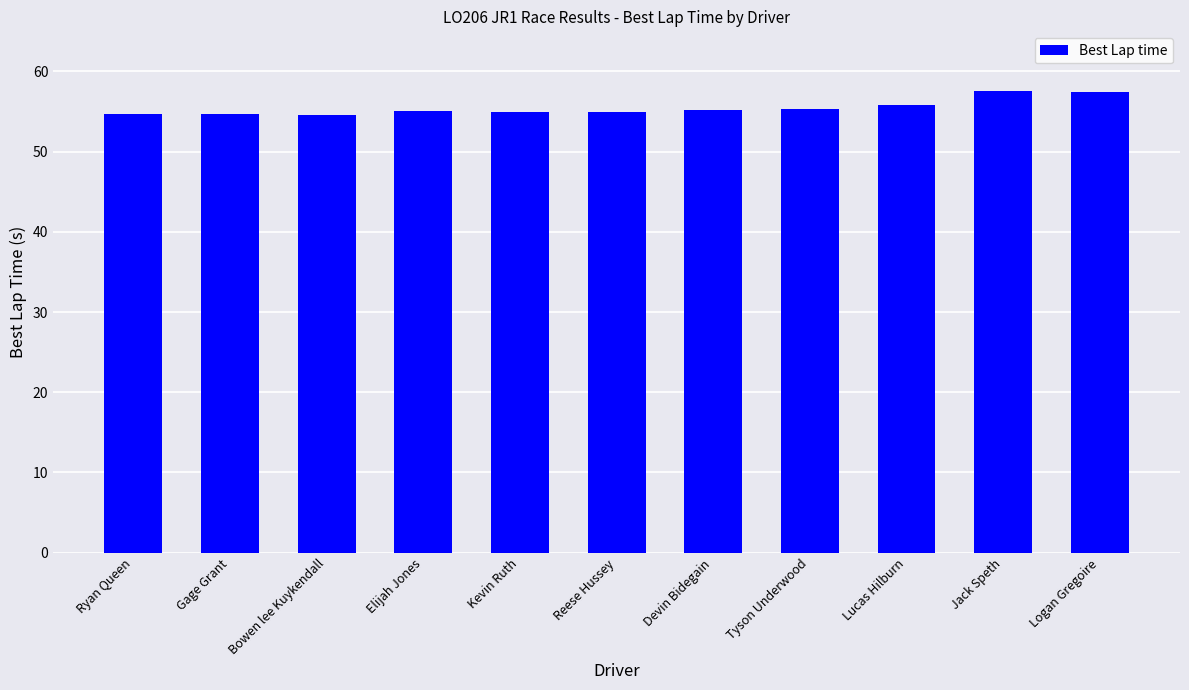

How many bars are there in total?

11